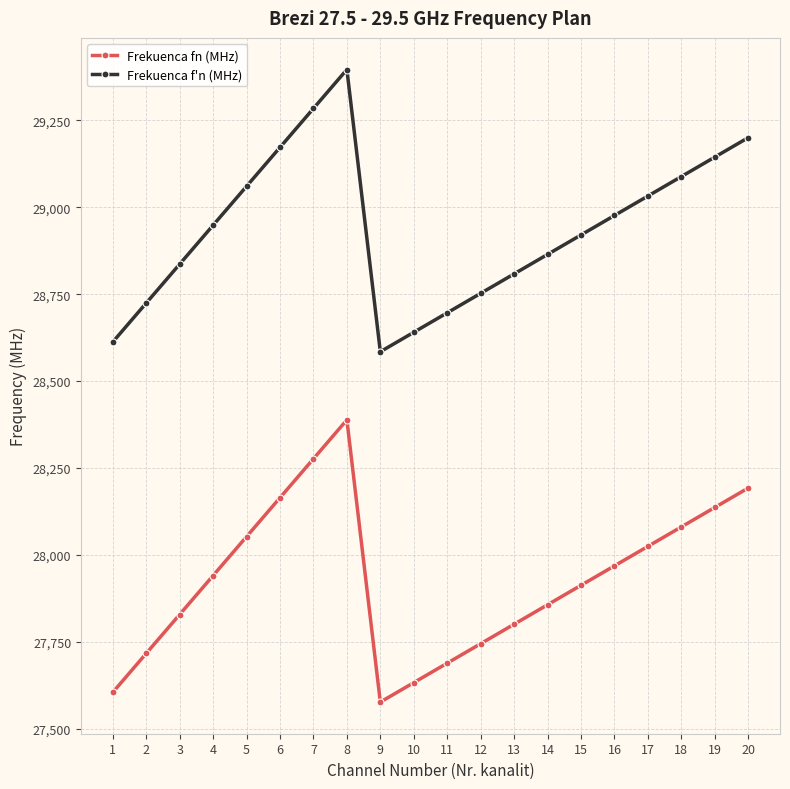

What is the value of the Frekuenca fn (MHz) point at the 1st from the left?

27604.5